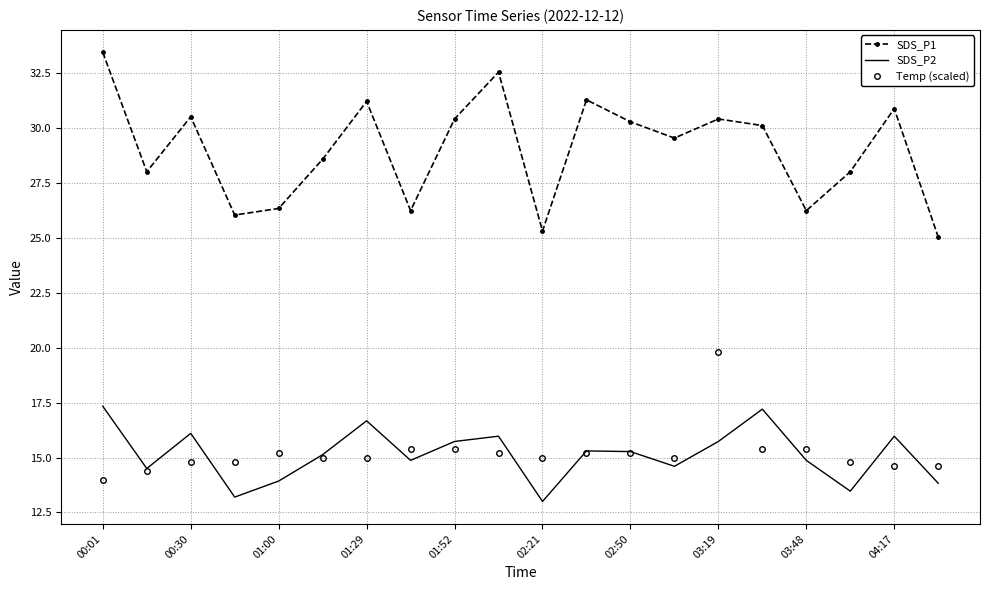

What is the maximum value shown in the chart?

33.4